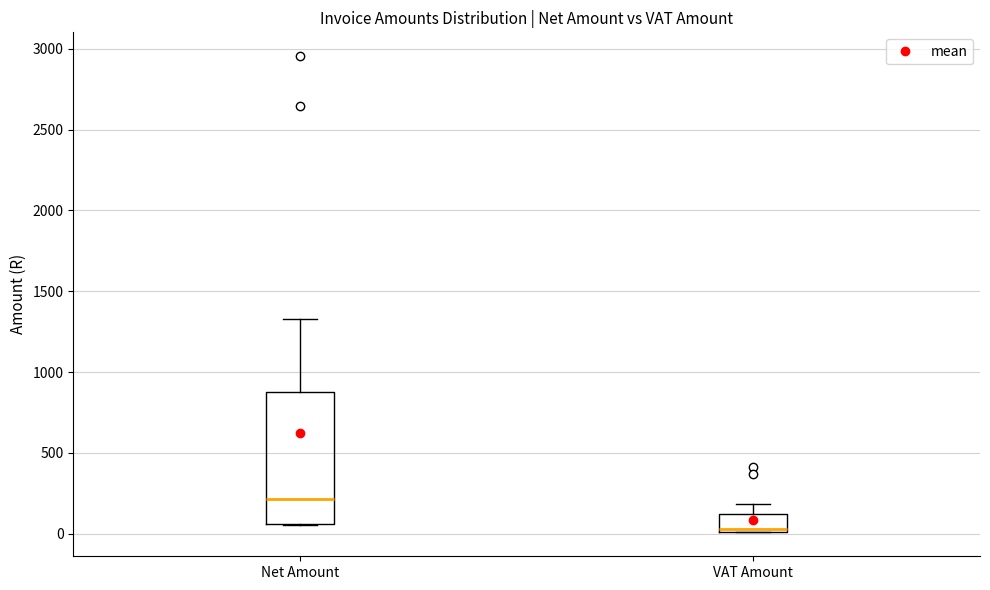

Where is the upper edge of the box for VAT Amount on the y-axis? The values are not printed on the chart, so give them approximately, as read against the axis.

100